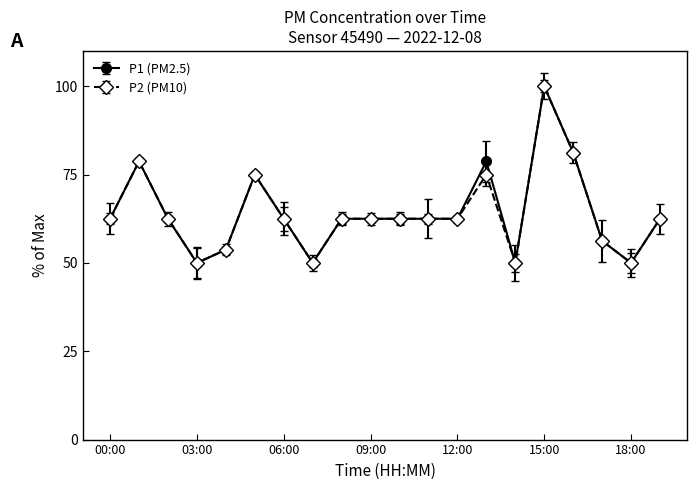

True or false: P2 (PM10) has more than 0 interior local peaks.

True